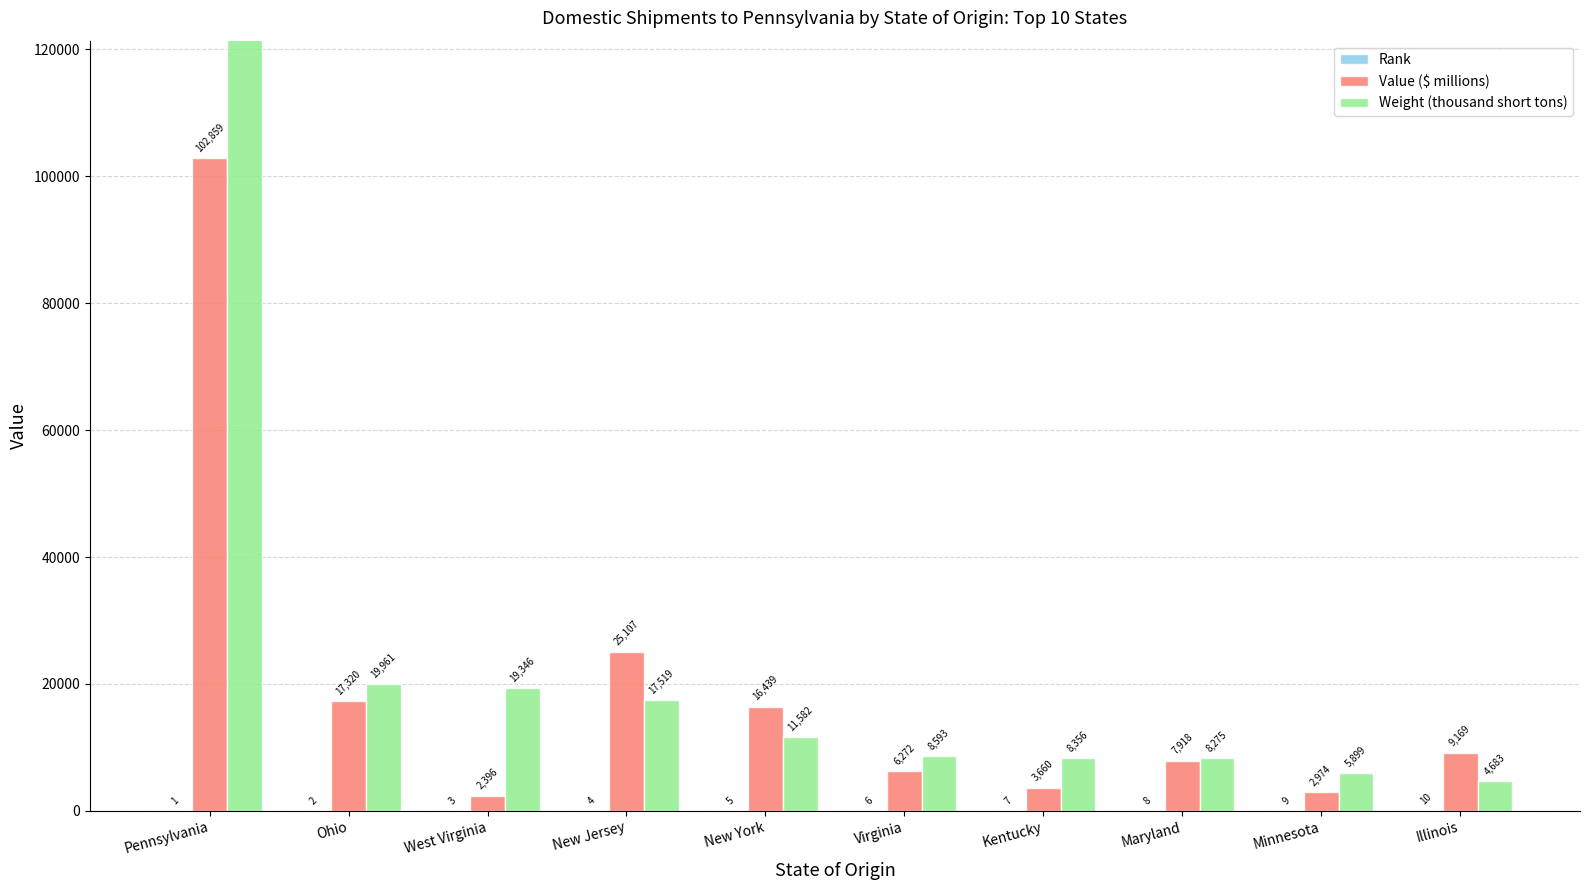

How many data points in Weight (thousand short tons) are less than 11582?

5